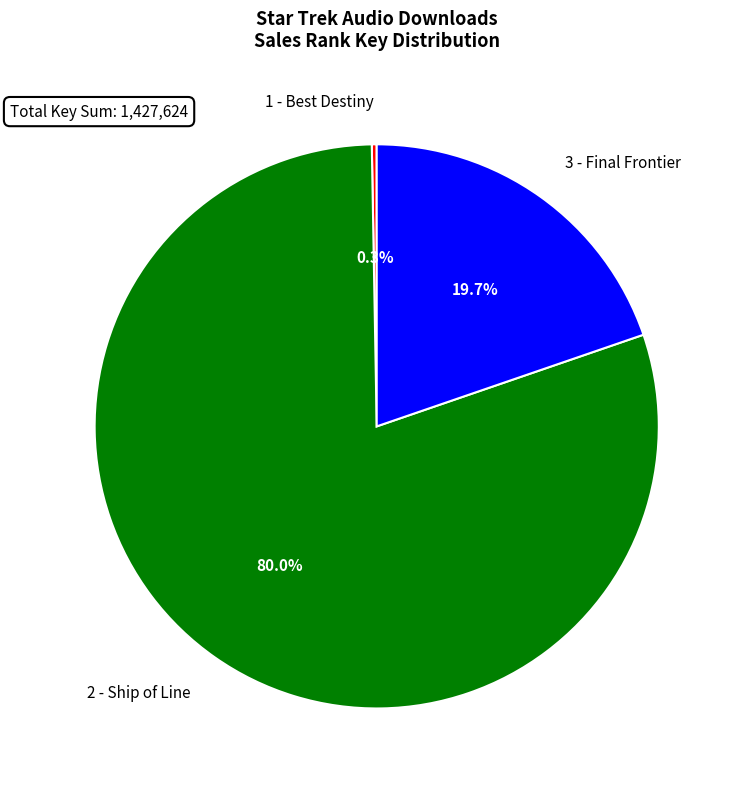

Which has a higher value, 3 - Final Frontier or 1 - Best Destiny?

3 - Final Frontier